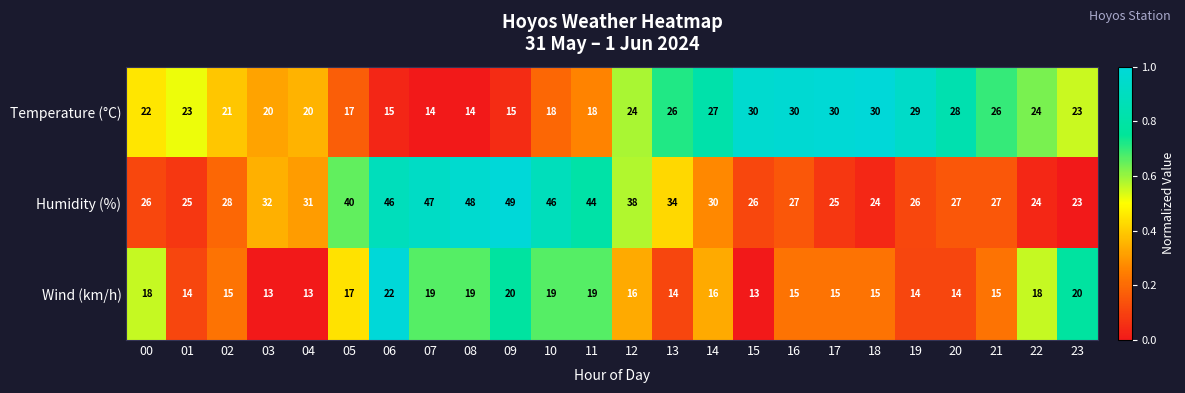

What is the smallest value displayed?

13